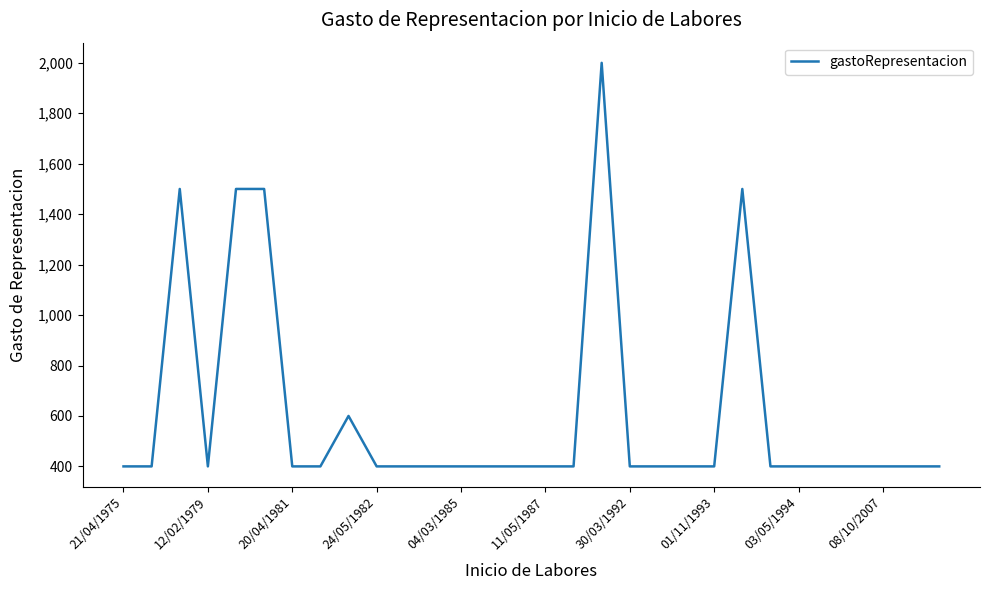

What is the maximum value shown in the chart?

2000